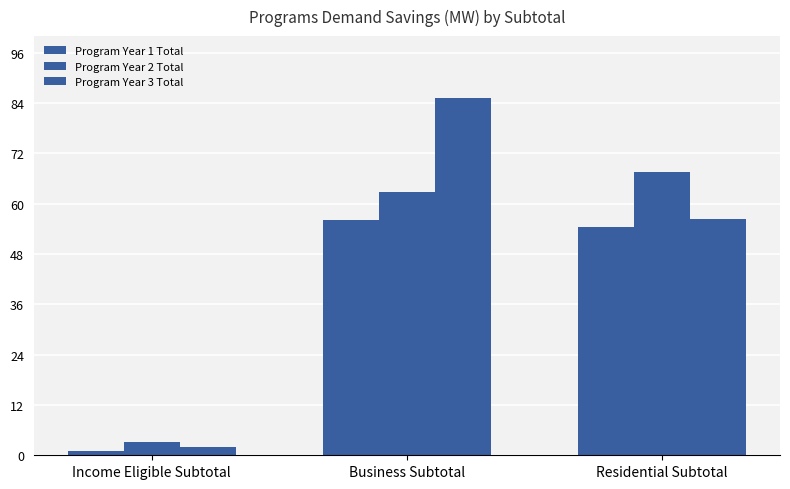

How many groups of bars are there?

3